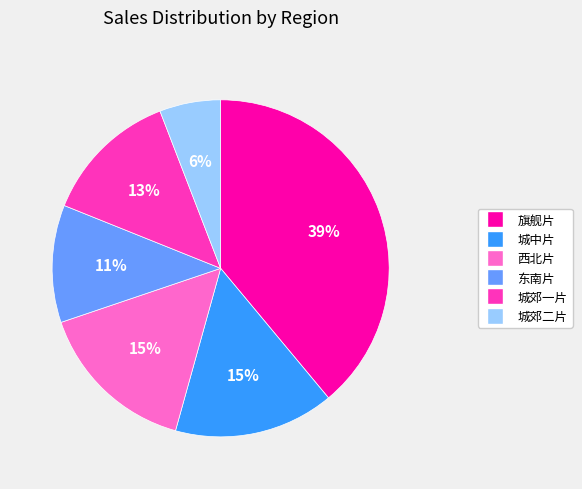

Is it true that 城中片 is 4% of the pie?

False